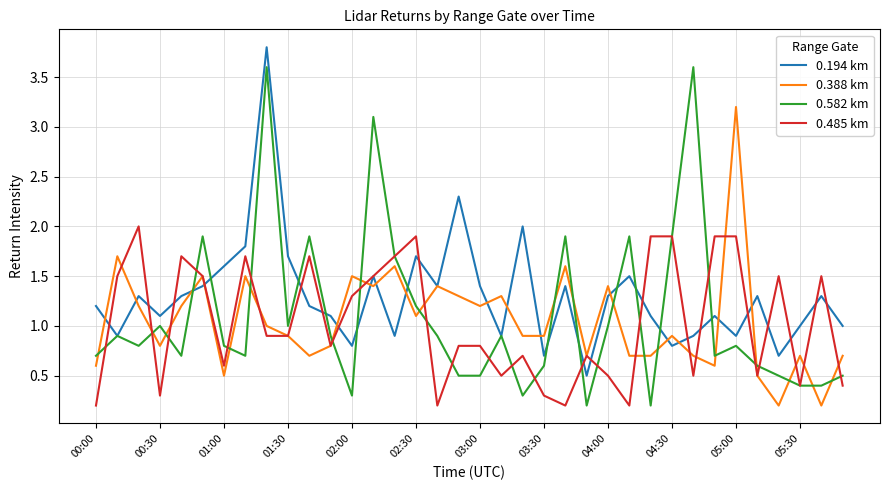

What is the highest value of the 0.582 km series?

3.6